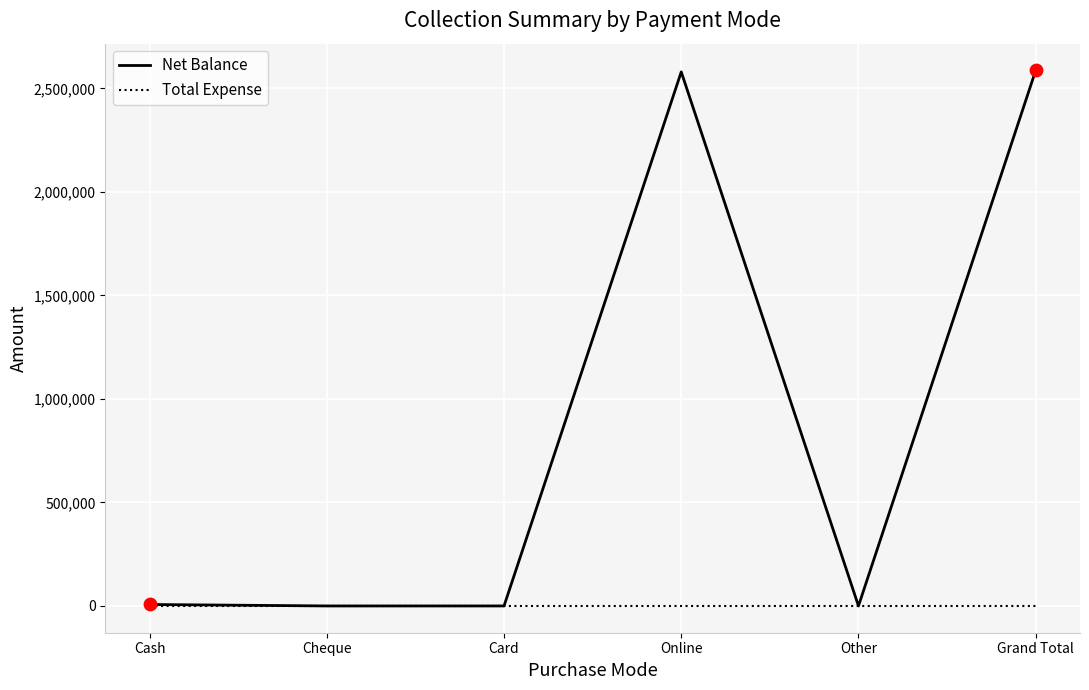

Is the value of Net Balance at Online greater than the value of Total Expense at Other?

Yes